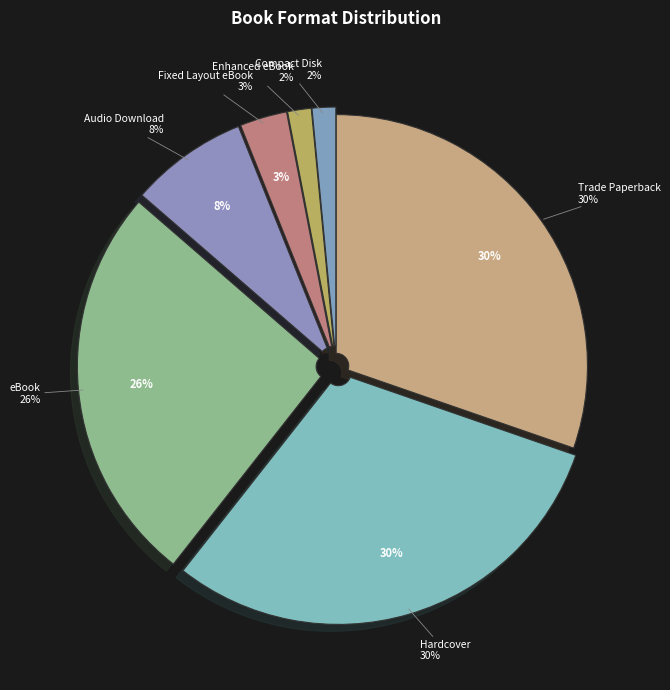

Count the number of slices in the pie.

7